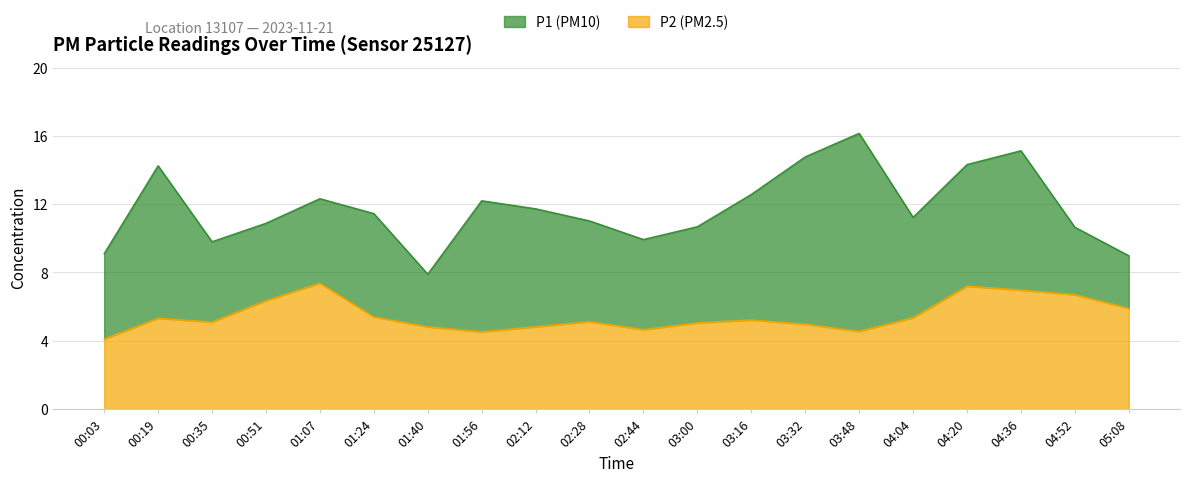

List the labels in order of P1 value, largest first.

03:48, 04:36, 03:32, 04:20, 00:19, 03:16, 01:07, 01:56, 02:12, 01:24, 04:04, 02:28, 00:51, 03:00, 04:52, 02:44, 00:35, 00:03, 05:08, 01:40